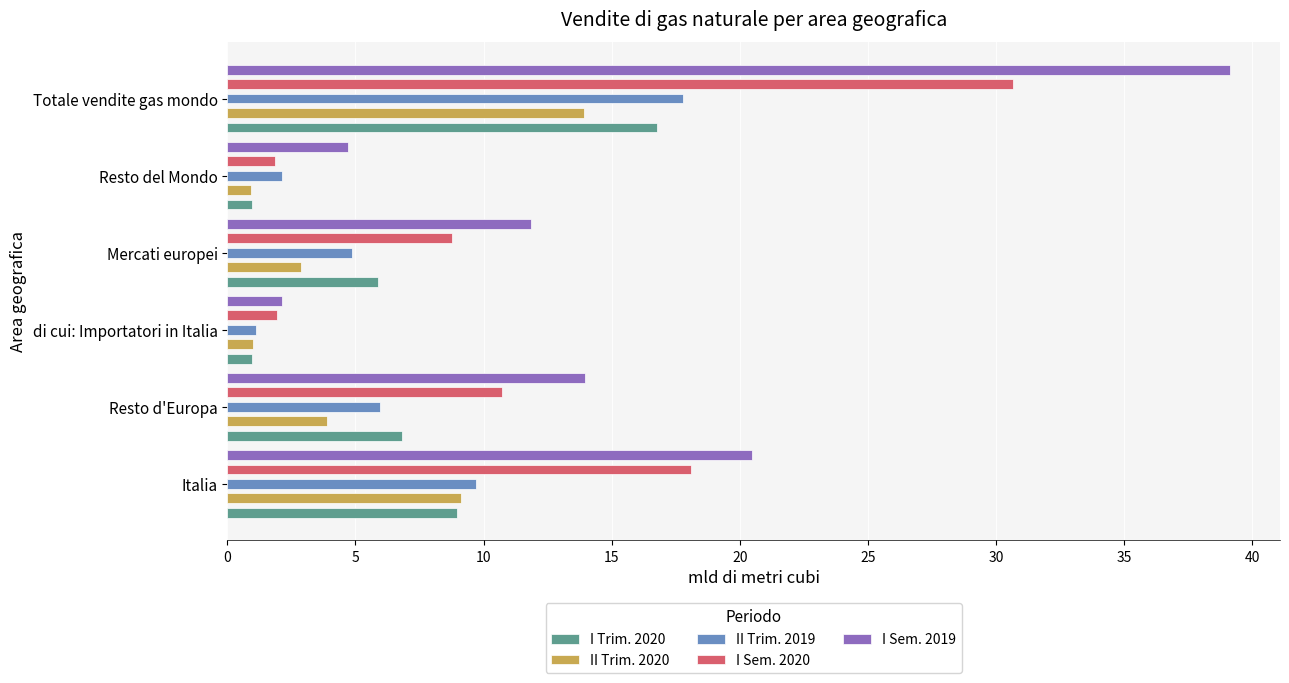

How many bars are there in each group?

5